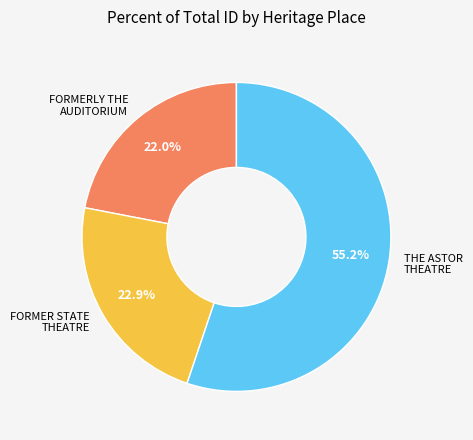

What is the total percentage of THE ASTOR THEATRE and FORMER STATE THEATRE?

78.0%